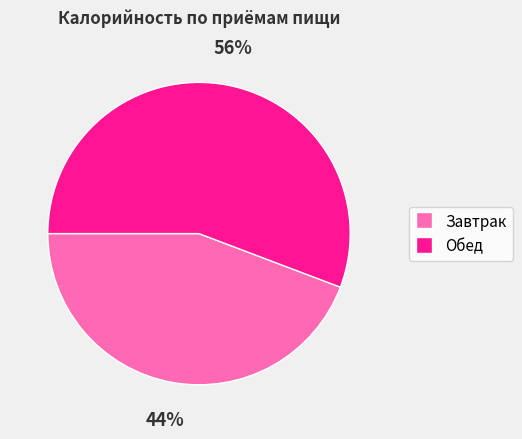

Rank the categories by value from highest to lowest.

Обед, Завтрак